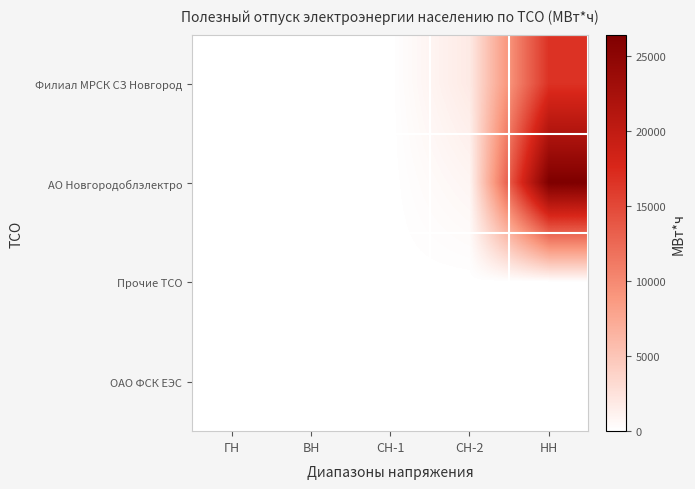

Reading left to right, extract all data points from this chart.

Филиал МРСК СЗ Новгород: ГН=0	ВН=24	СН-1=0	СН-2=1844	НН=16690
АО Новгородоблэлектро: ГН=0	ВН=18	СН-1=0	СН-2=856	НН=26407
Прочие ТСО: ГН=0	ВН=0	СН-1=0	СН-2=0	НН=0
ОАО ФСК ЕЭС: ГН=0	ВН=1	СН-1=0	СН-2=0	НН=0